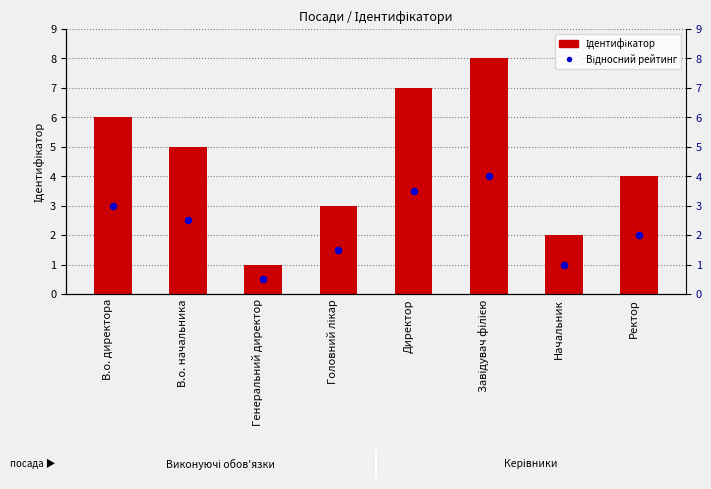

Is the value of Відносний рейтинг at Директор greater than the value of Ідентифікатор at Начальник?

Yes